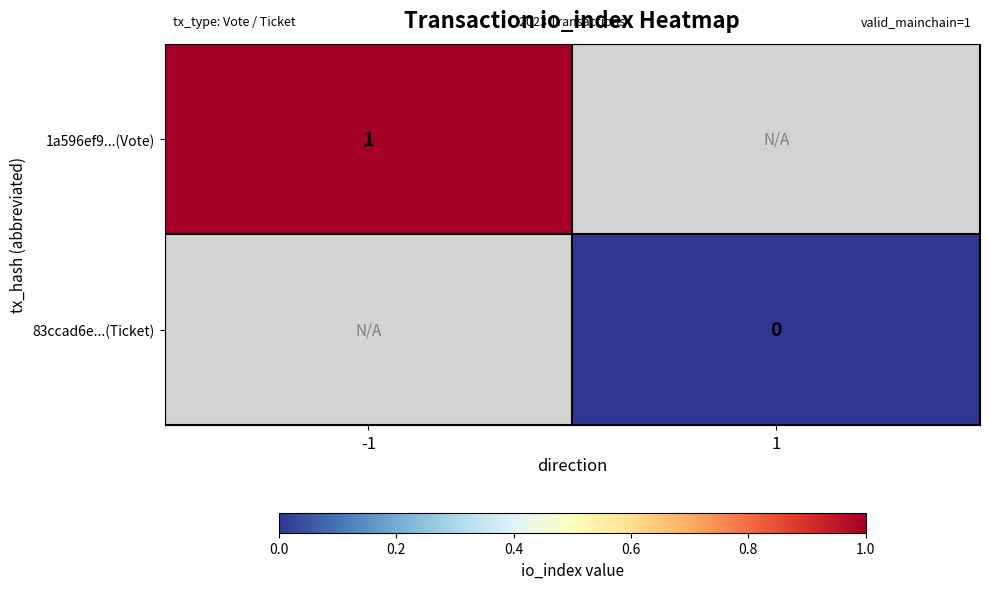

How many series are shown in this chart?

2